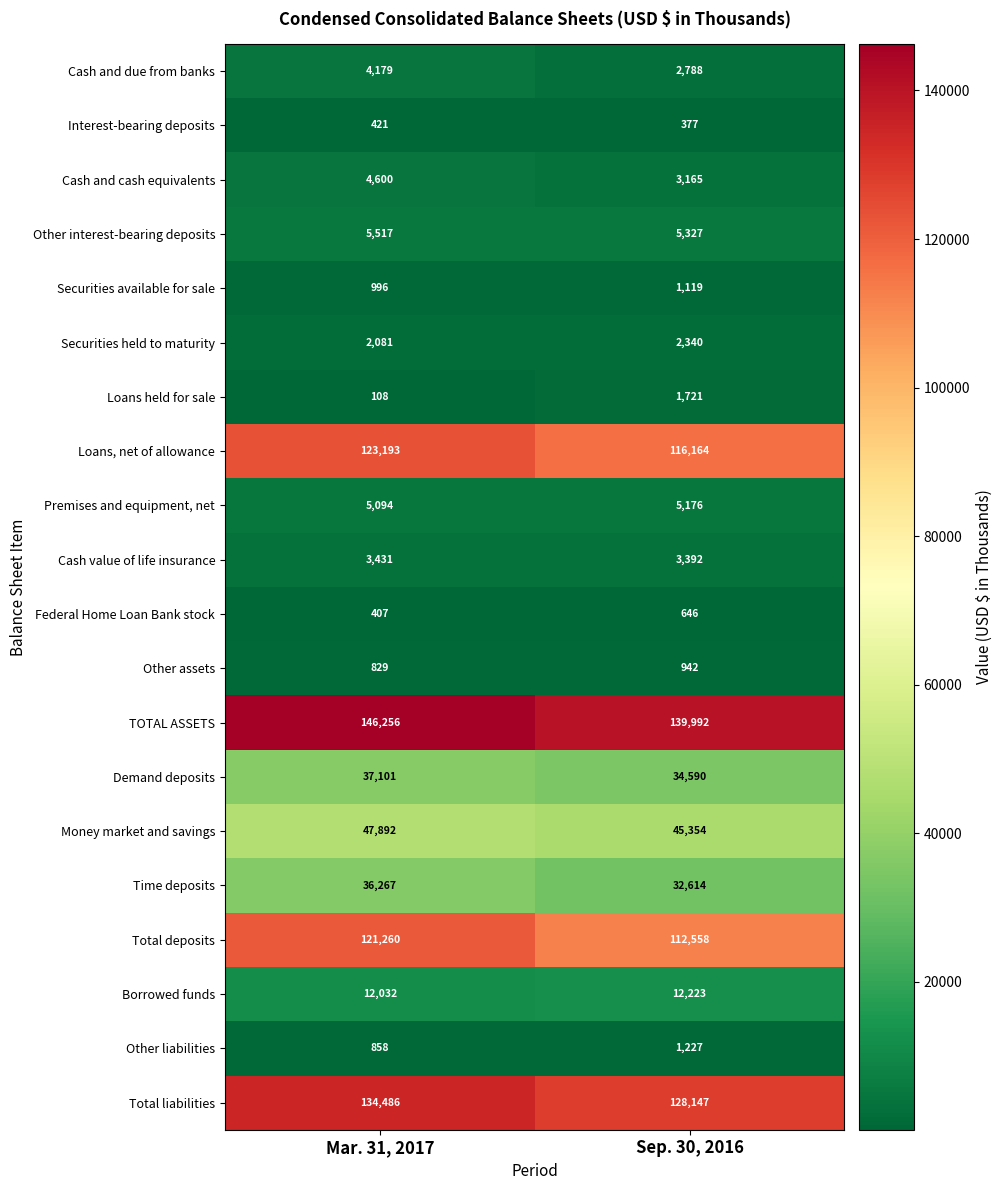

What is the greatest value displayed?

146256